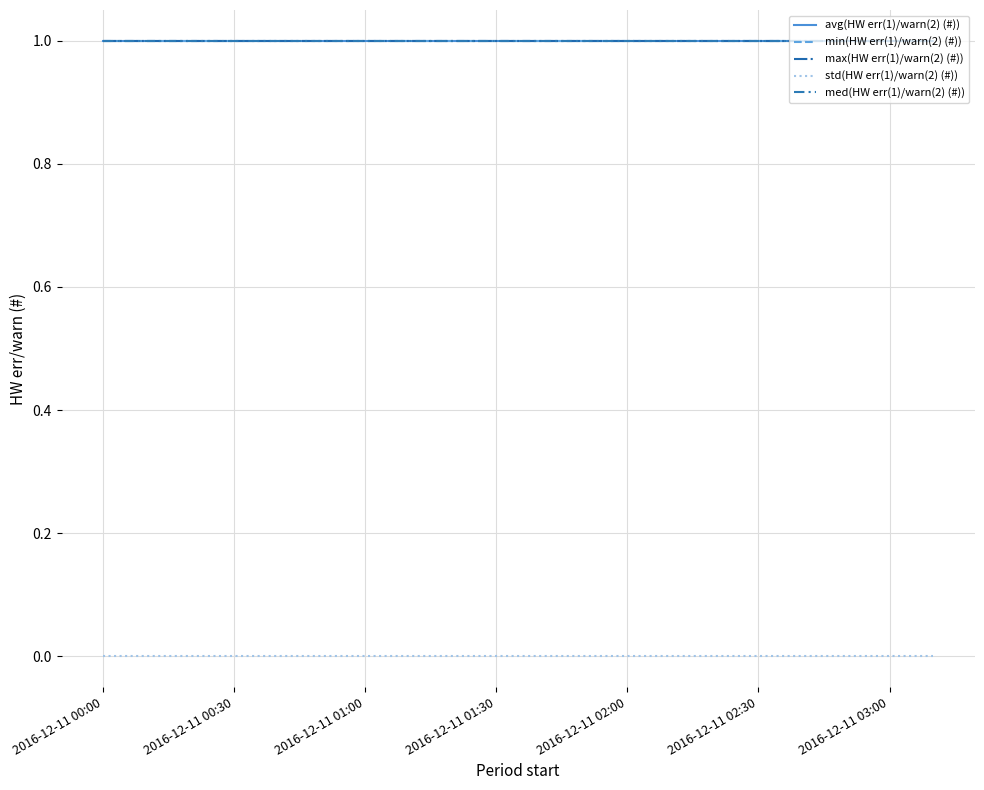

Reading left to right, extract all data points from this chart.

avg(HW err(1)/warn(2) (#)): 1	1	1	1	1	1	1	1	1	1	1	1	1	1	1	1	1	1	1	1
min(HW err(1)/warn(2) (#)): 1	1	1	1	1	1	1	1	1	1	1	1	1	1	1	1	1	1	1	1
max(HW err(1)/warn(2) (#)): 1	1	1	1	1	1	1	1	1	1	1	1	1	1	1	1	1	1	1	1
std(HW err(1)/warn(2) (#)): 0	0	0	0	0	0	0	0	0	0	0	0	0	0	0	0	0	0	0	0
med(HW err(1)/warn(2) (#)): 1	1	1	1	1	1	1	1	1	1	1	1	1	1	1	1	1	1	1	1